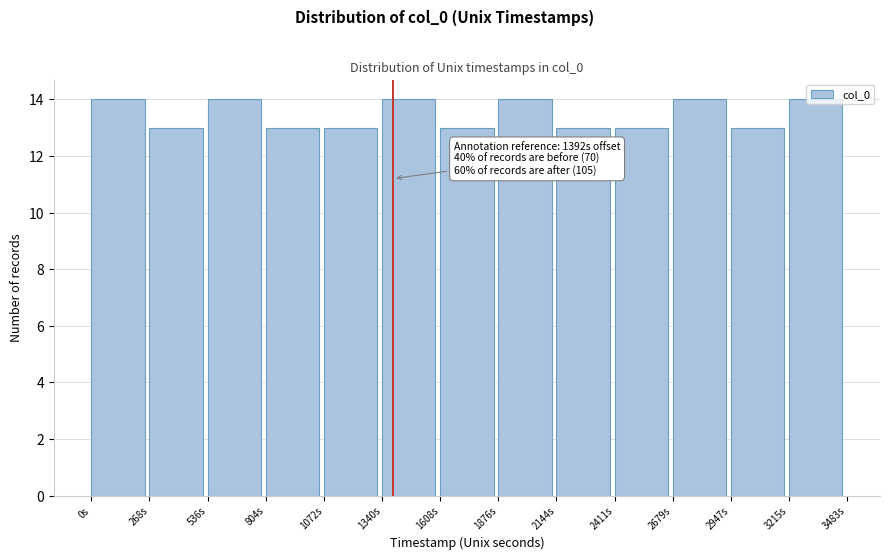

What is the sum of the values at 804s and 0s?

27